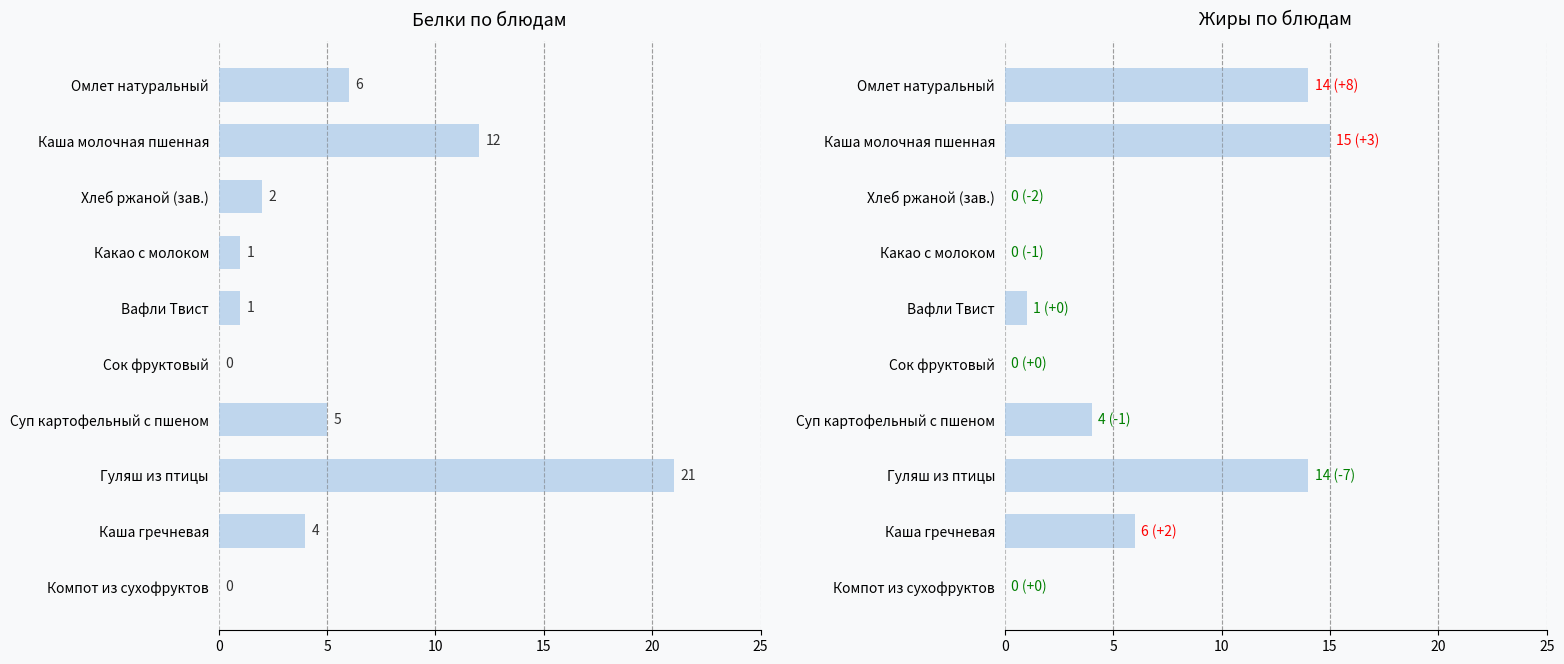

How many positive values does the Жиры series have?

6